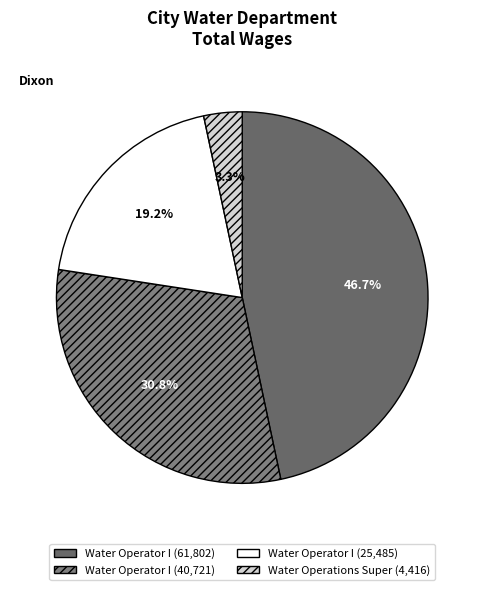

Which category has the smallest portion of the pie?

Water Operations Super (4416)